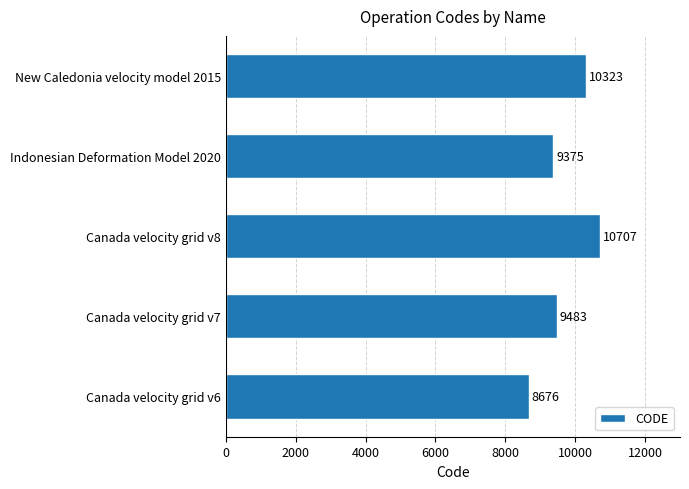

What is the difference between the values at Canada velocity grid v7 and Canada velocity grid v6?

807